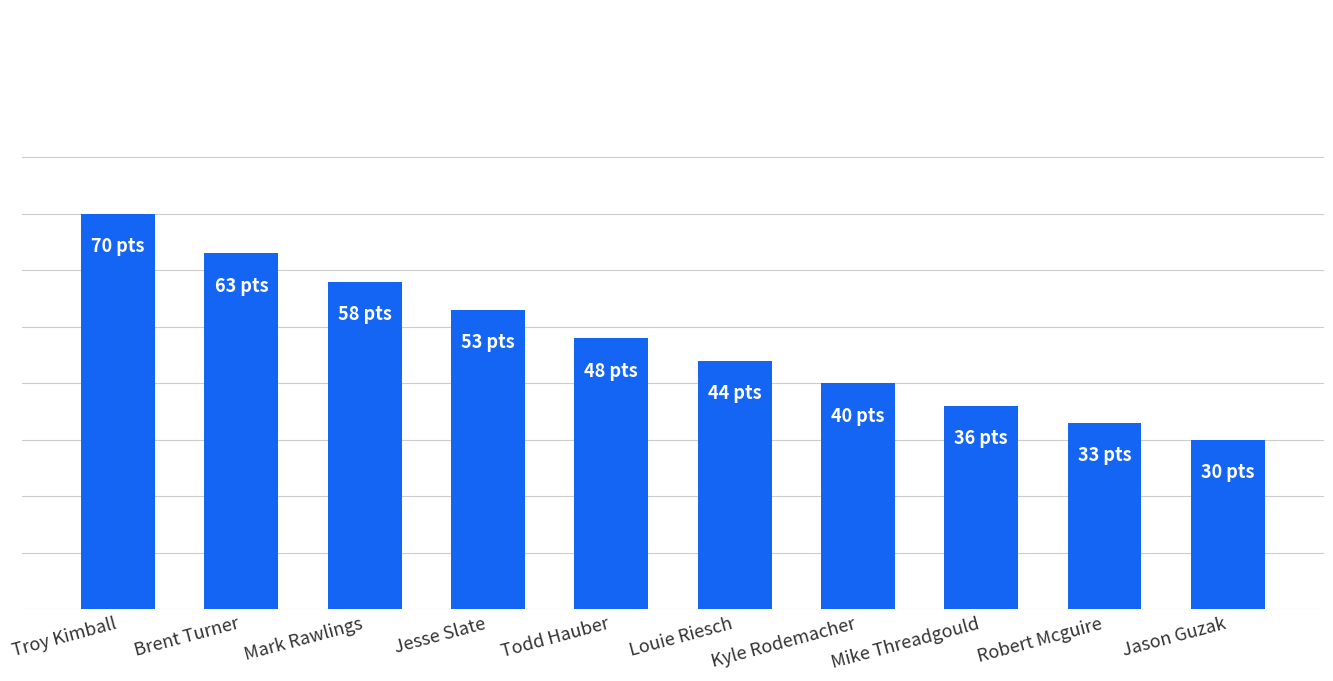

What is the change in value from Jesse Slate to Mike Threadgould?

-17